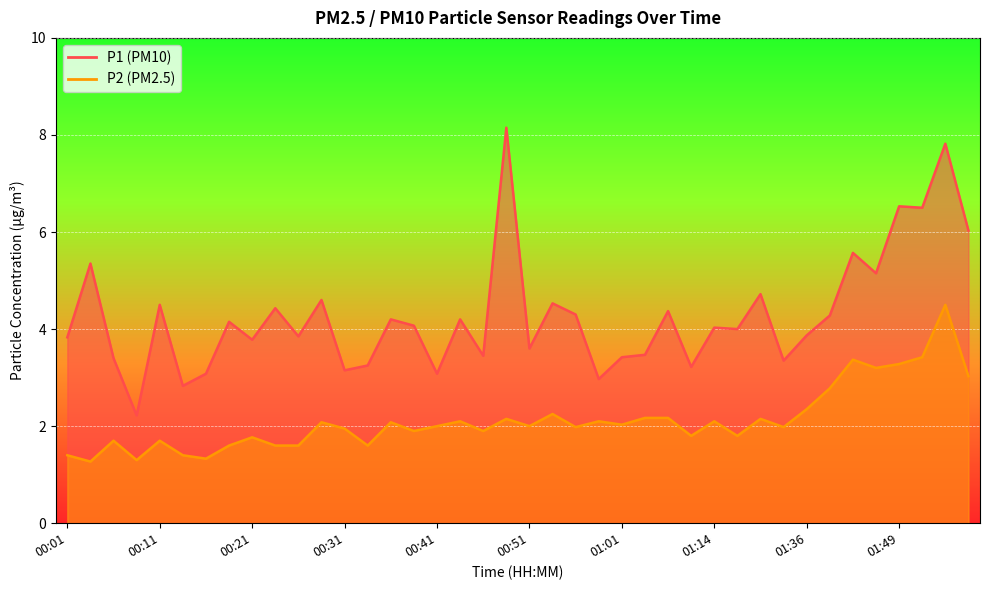

Reading right to left, what are all the values shown in this chart?

P1: 01:56=6.0	01:54=7.8	01:51=6.5	01:49=6.5	01:46=5.2	01:44=5.6	01:41=4.3	01:36=3.9	01:34=3.4	01:25=4.7	01:17=4.0	01:14=4.0	01:11=3.2	01:09=4.4	01:03=3.5	01:01=3.4	00:58=3.0	00:56=4.3	00:53=4.5	00:51=3.6	00:48=8.2	00:46=3.5	00:43=4.2	00:41=3.1	00:38=4.1	00:36=4.2	00:33=3.2	00:31=3.1	00:28=4.6	00:26=3.9	00:23=4.4	00:21=3.8	00:19=4.2	00:16=3.1	00:14=2.8	00:11=4.5	00:09=2.2	00:06=3.4	00:04=5.3	00:01=3.8
P2: 01:56=3.0	01:54=4.5	01:51=3.4	01:49=3.3	01:46=3.2	01:44=3.4	01:41=2.8	01:36=2.4	01:34=2.0	01:25=2.1	01:17=1.8	01:14=2.1	01:11=1.8	01:09=2.2	01:03=2.2	01:01=2.0	00:58=2.1	00:56=2.0	00:53=2.2	00:51=2.0	00:48=2.1	00:46=1.9	00:43=2.1	00:41=2.0	00:38=1.9	00:36=2.1	00:33=1.6	00:31=1.9	00:28=2.1	00:26=1.6	00:23=1.6	00:21=1.8	00:19=1.6	00:16=1.3	00:14=1.4	00:11=1.7	00:09=1.3	00:06=1.7	00:04=1.3	00:01=1.4